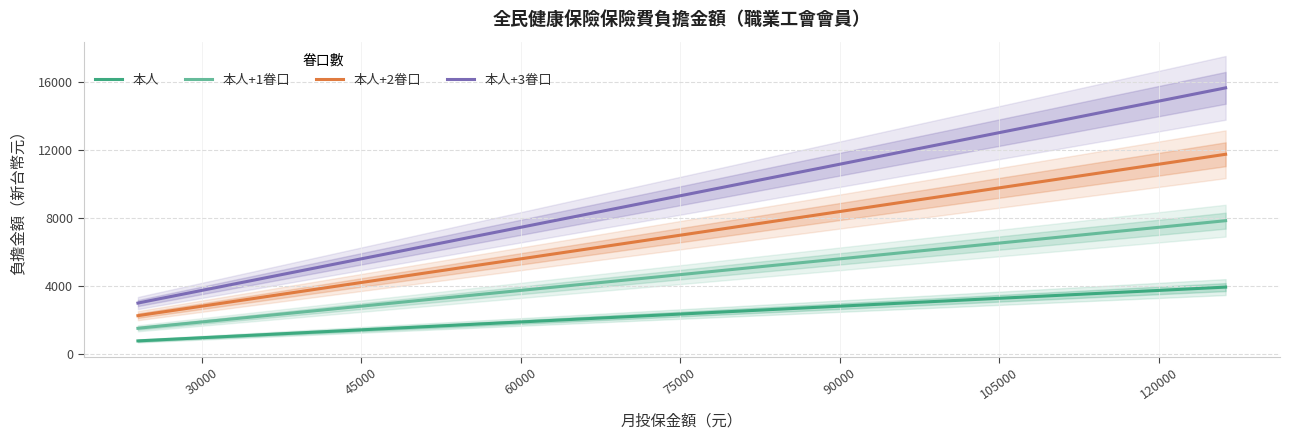

True or false: 本人+1眷口 has more than 1 points higher than both neighbors.

False